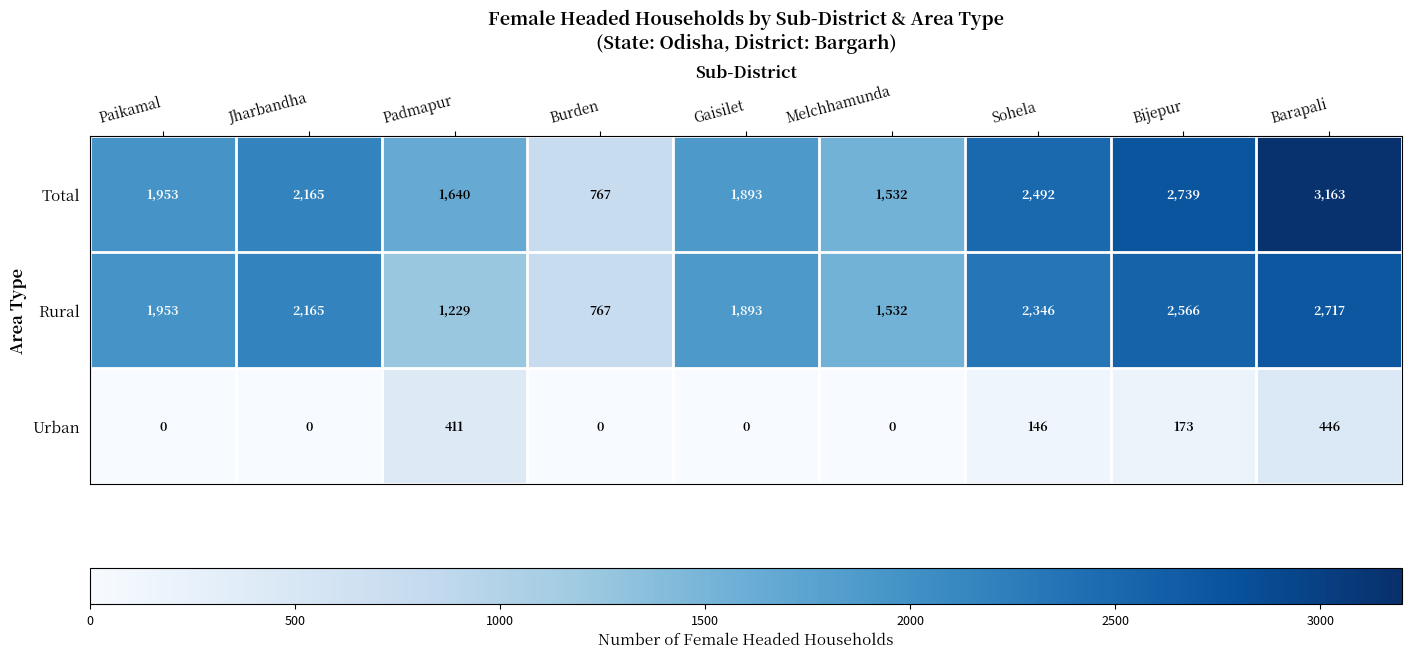

What is the spread (max minus min) of values at Jharbandha?

2165